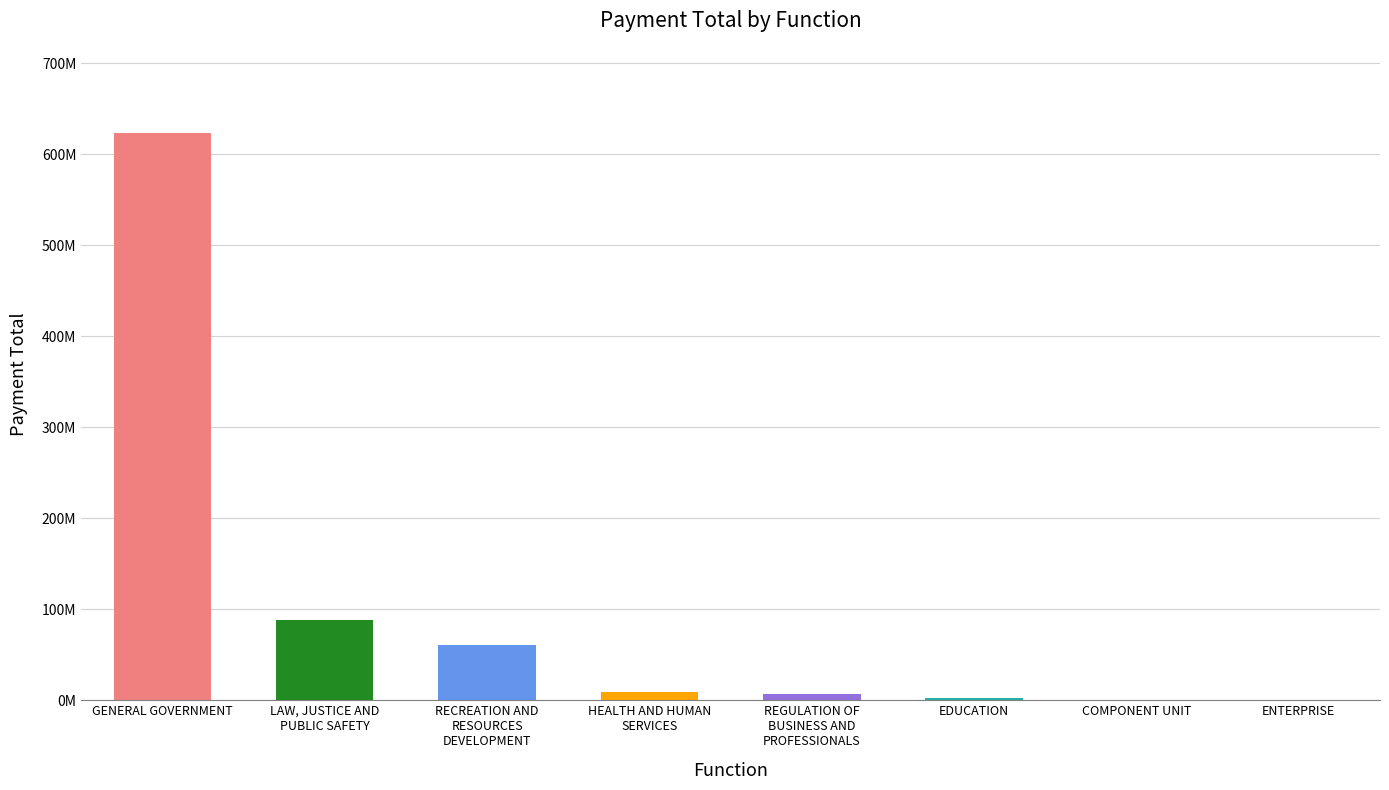

What is the difference between the values at COMPONENT UNIT and ENTERPRISE?

529307.3